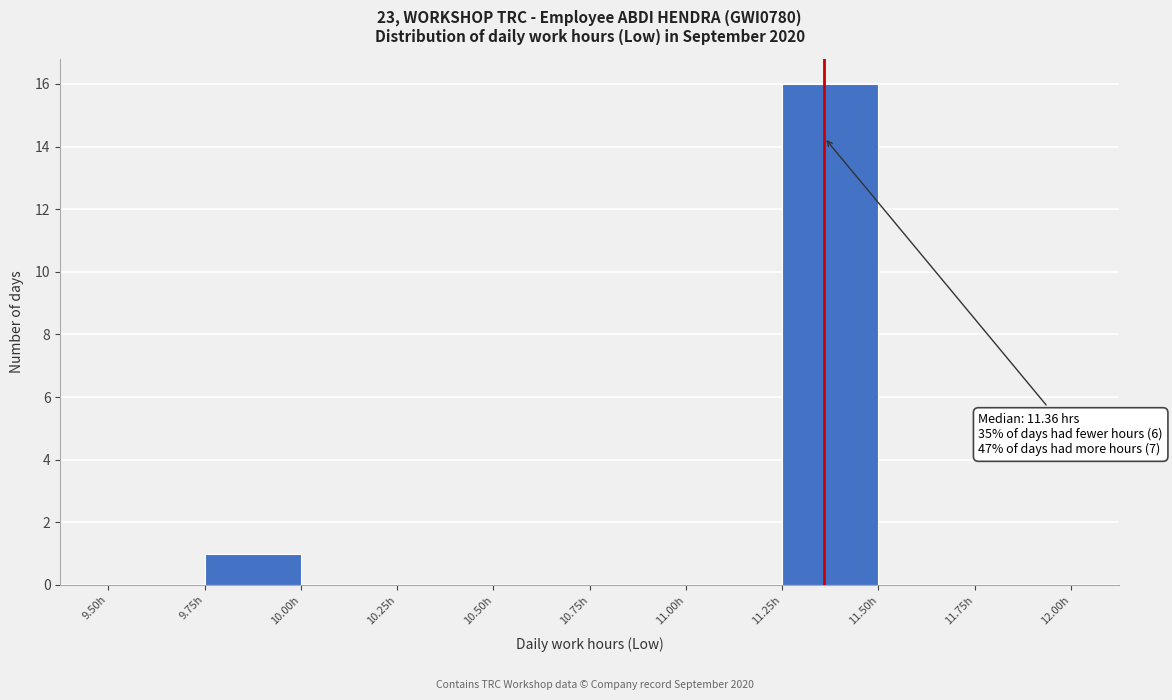

Over which range of the x-axis is the bar tallest?

11.25 to 11.50